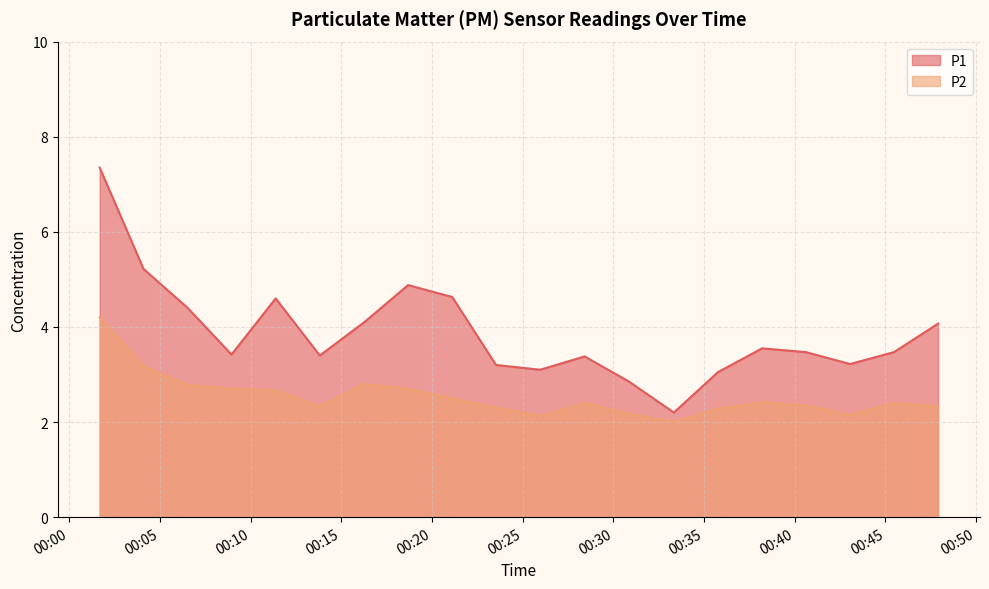

What is the lowest value of the P2 series?

2.0